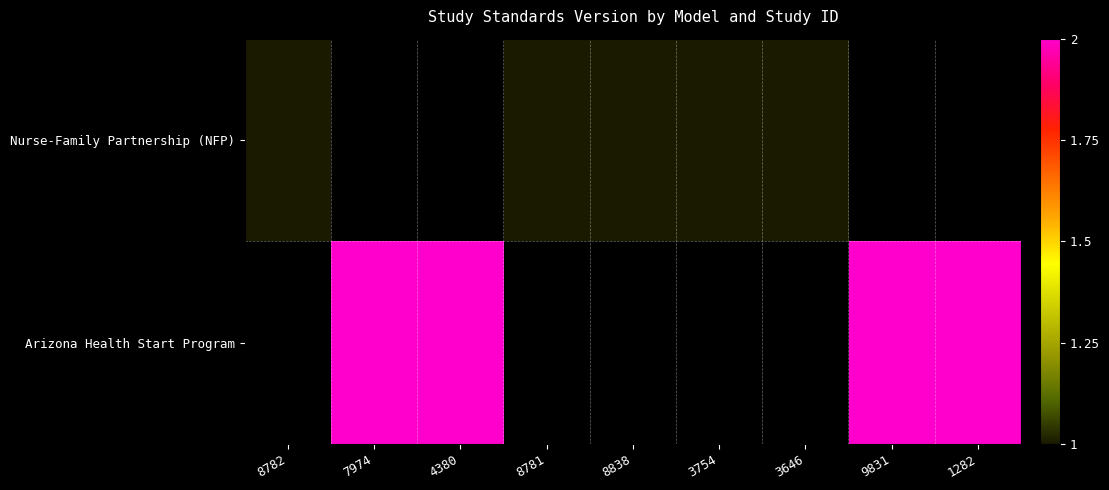

What is the minimum value shown in the chart?

1.0